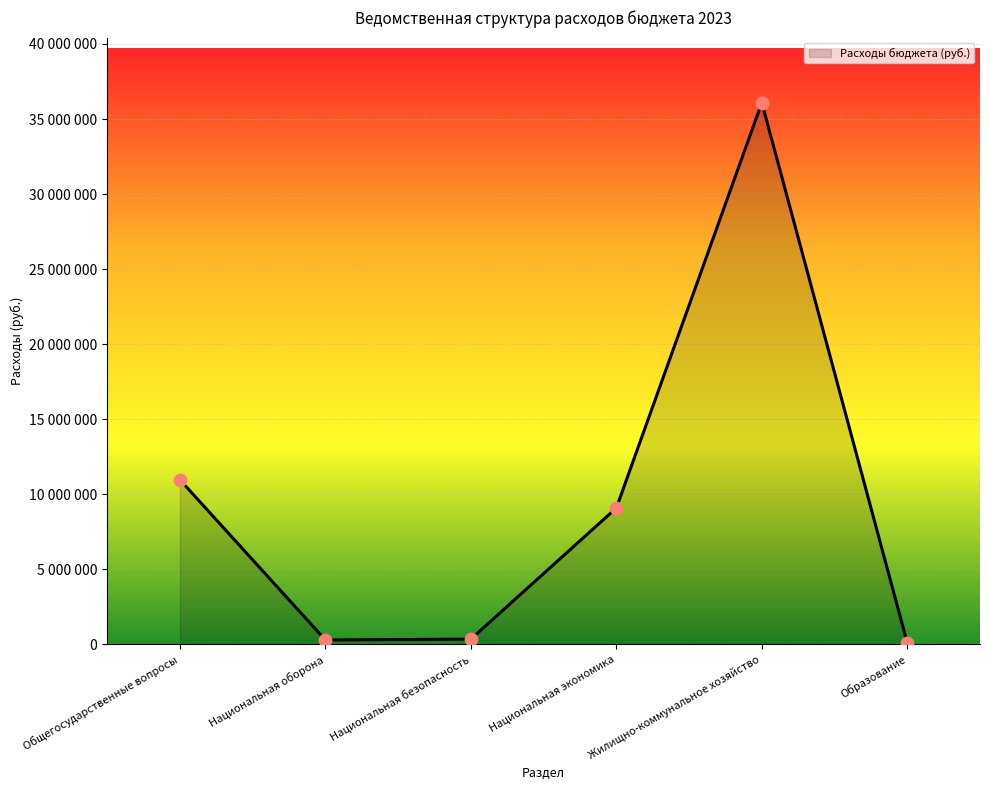

Between Жилищно-коммунальное хозяйство and Образование, which is larger?

Жилищно-коммунальное хозяйство